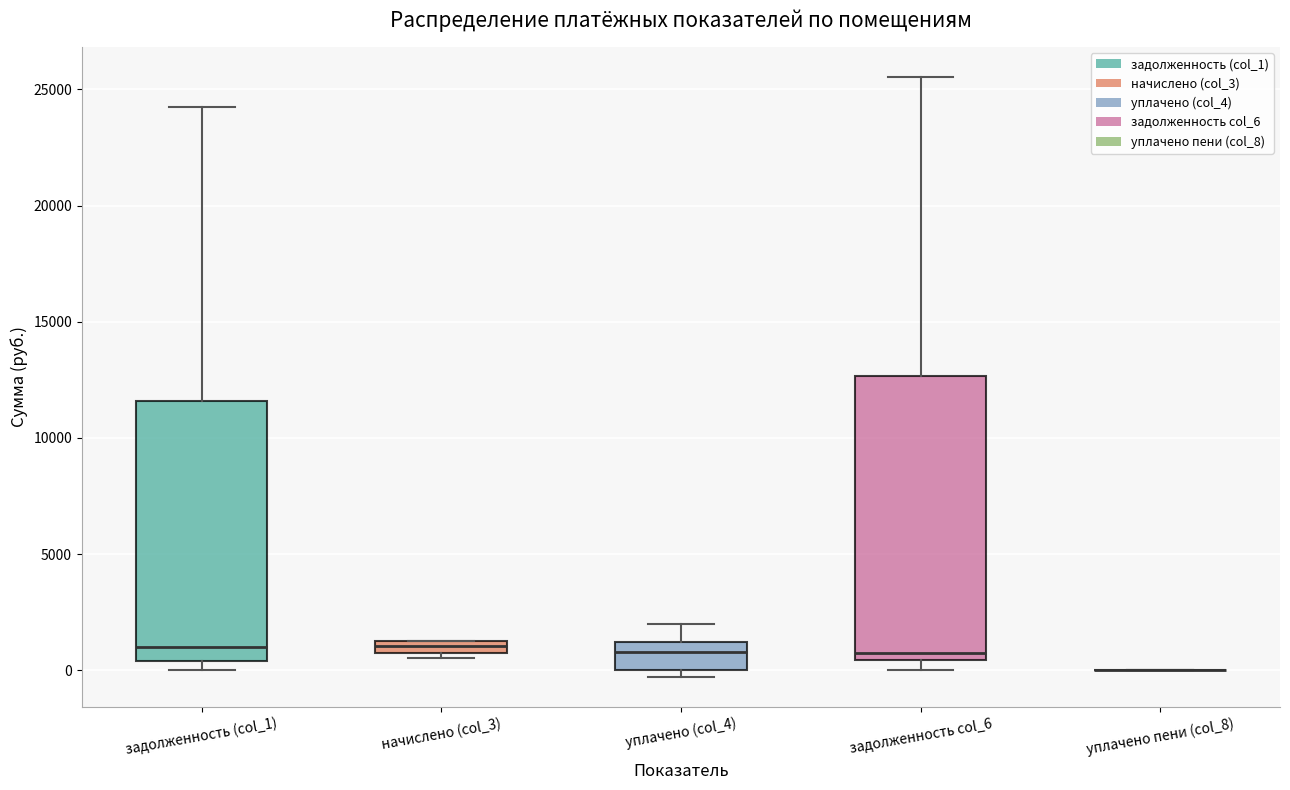

Where is the lower edge of the box for начислено (col_3) on the y-axis? The values are not printed on the chart, so give them approximately, as read against the axis.

500